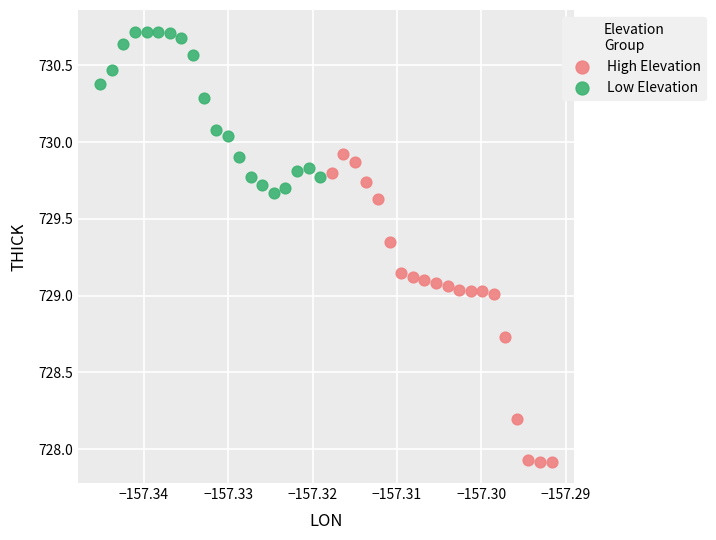

Which series contains the lowest Y value?

High Elevation